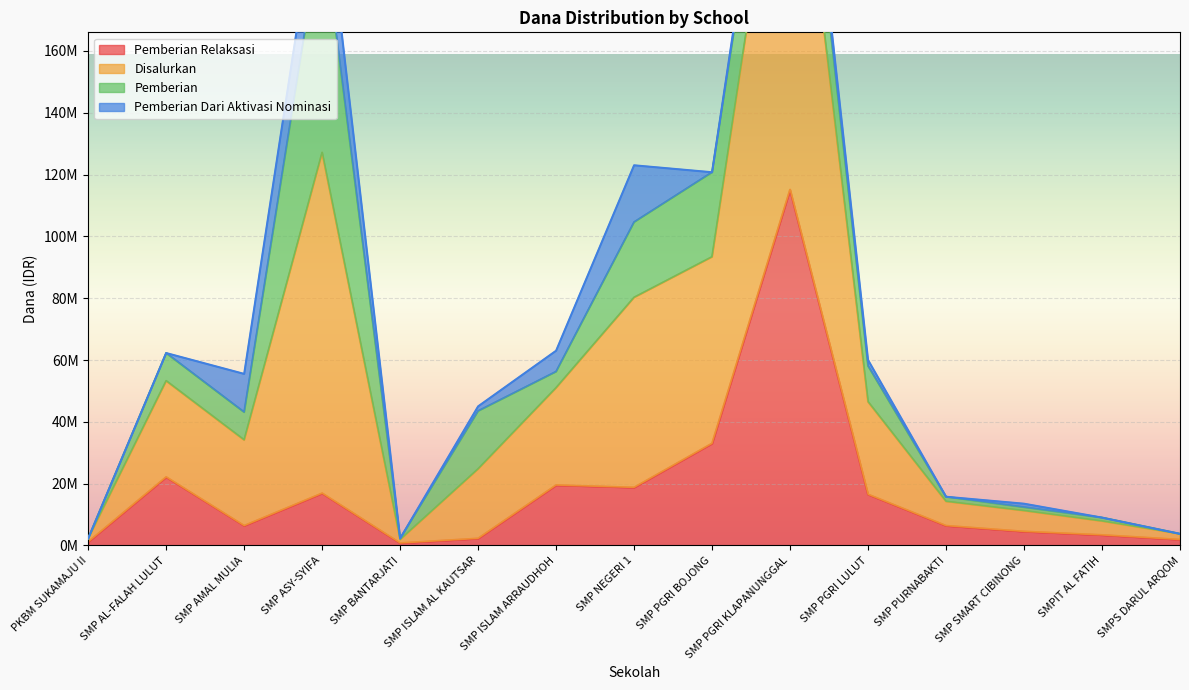

Between SMP ASY-SYIFA and SMP BANTARJATI, which series saw the biggest shift?

Disalurkan